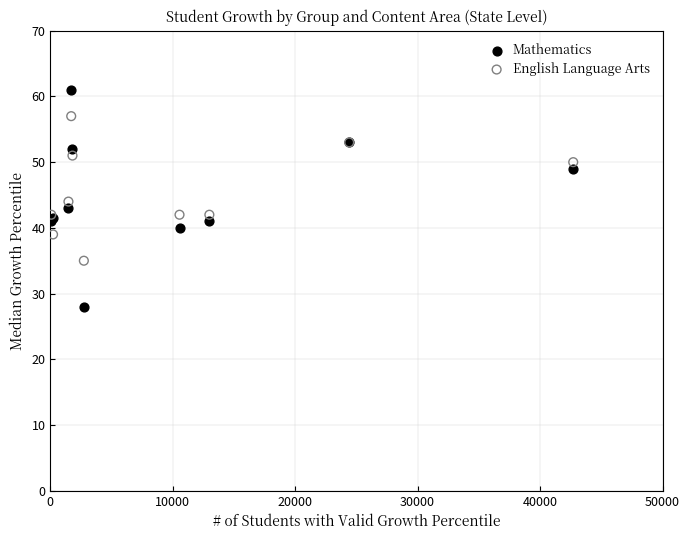

What is the X range (max minus min) for the scatter plot?

42630.0